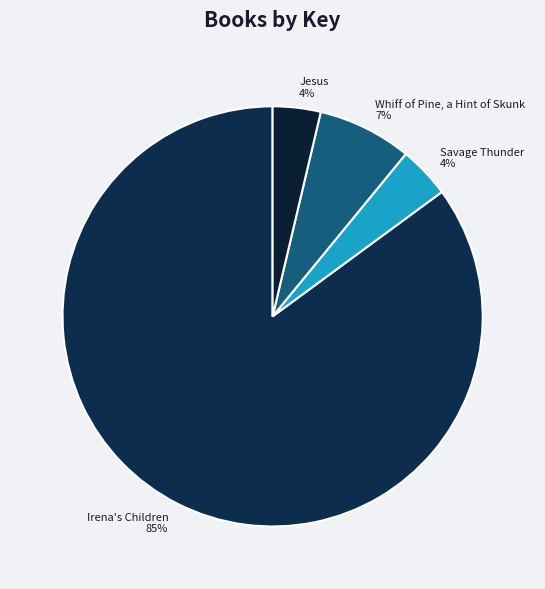

Combined, do Irena's Children and Whiff of Pine, a Hint of Skunk account for over 50%?

Yes